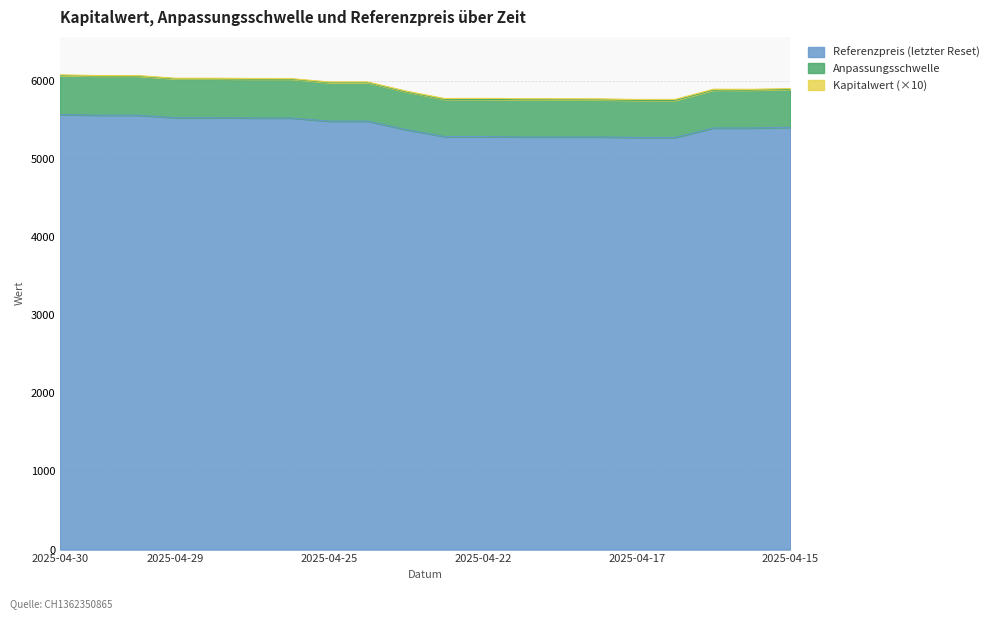

What is the minimum value for Referenzpreis (letzter Reset)?

5275.7